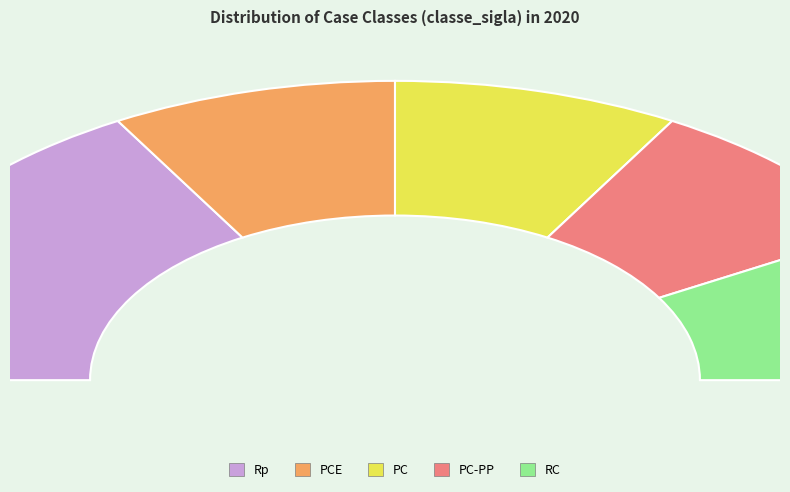

Is the sum of RC and Rp greater than half?

No